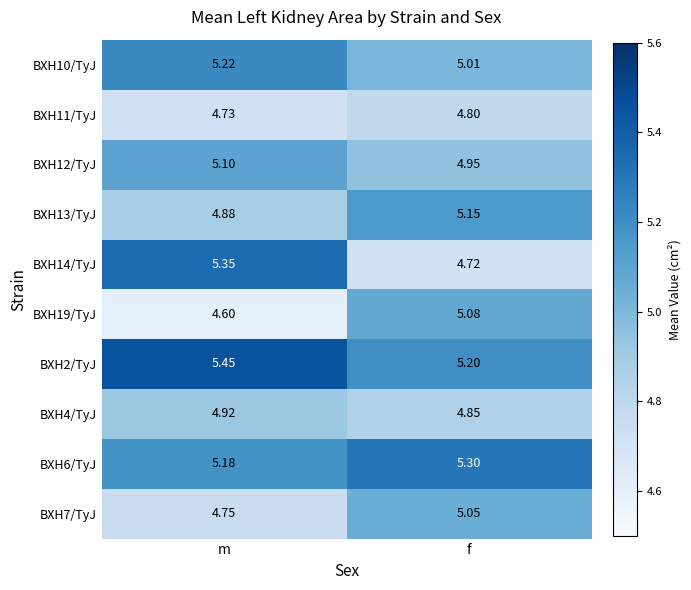

Is the value of BXH14/TyJ at m greater than the value of BXH7/TyJ at f?

Yes